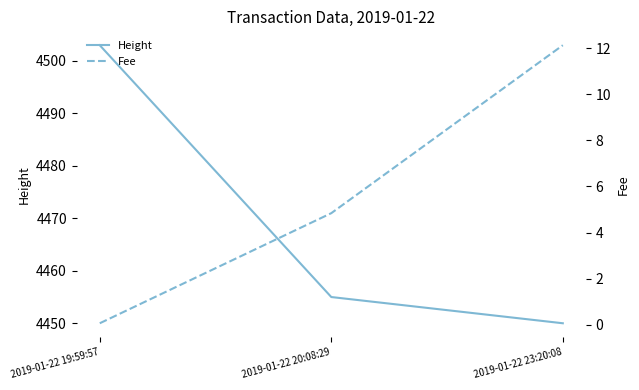

Reading left to right, list all the values displayed in this chart.

Height: 4503.0	4455.0	4450.0
Fee: 0.1	4.8	12.1